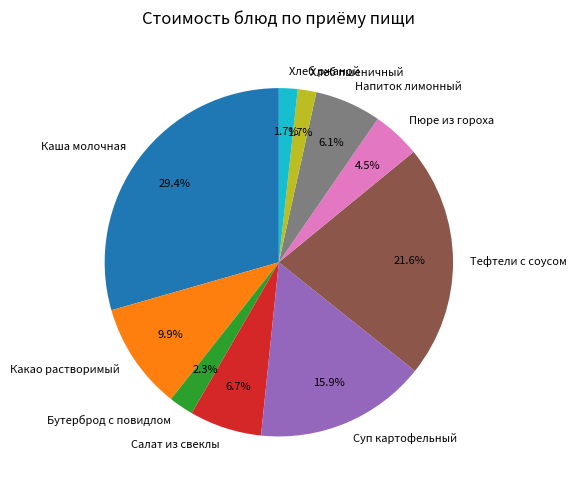

Is there any slice that represents more than half of the pie?

No